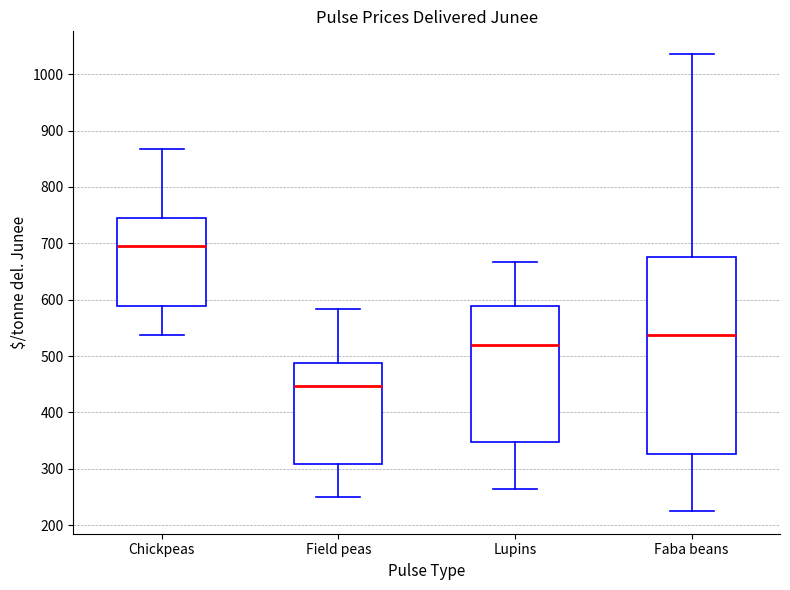

Reading left to right, read every box against the y-axis: the position of its median line, the range the box covers, and the ends of its whiskers. The values are not printed on the chart, so give them approximately, as read against the axis.

Chickpeas: median 690, box 590 to 740, whiskers 540 to 870
Field peas: median 450, box 310 to 490, whiskers 250 to 580
Lupins: median 520, box 350 to 590, whiskers 260 to 670
Faba beans: median 540, box 330 to 680, whiskers 230 to 1040